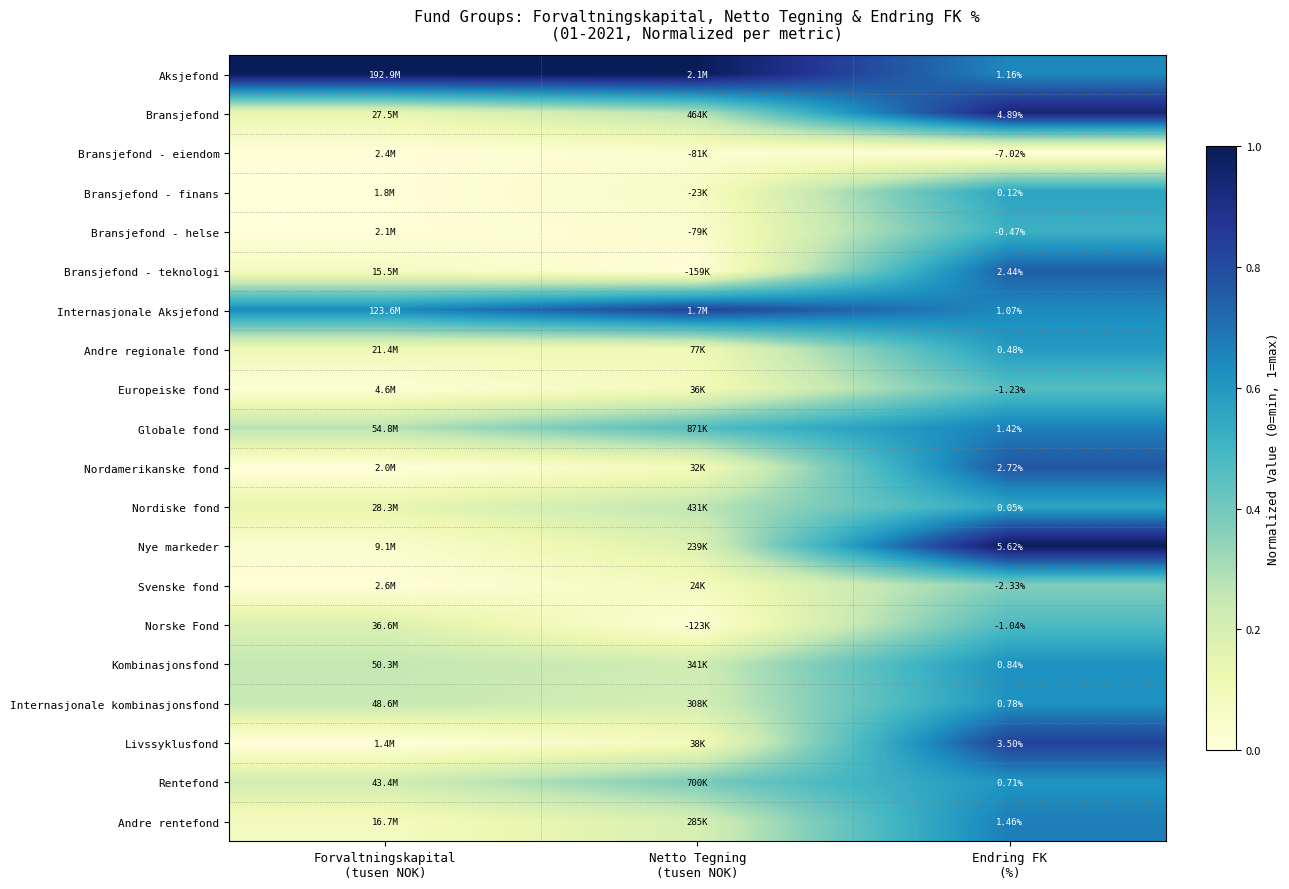

Count the number of categories in the chart.

3